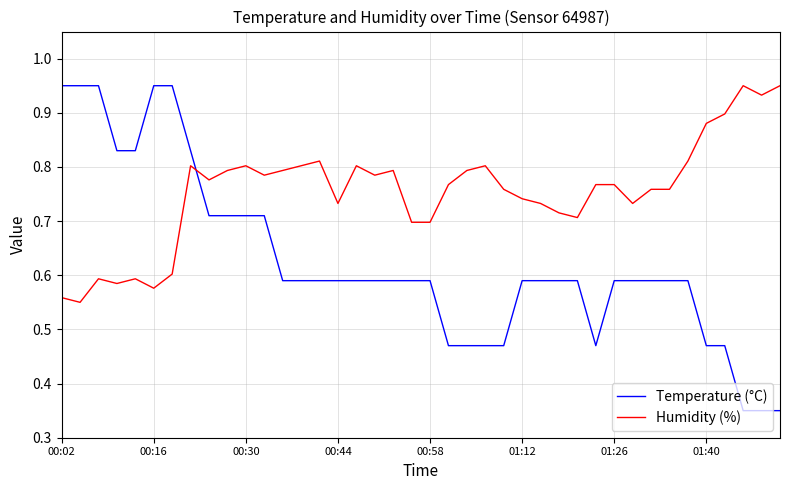

After their last crossing, which series has the higher values: Temperature (°C) or Humidity (%)?

Humidity (%)